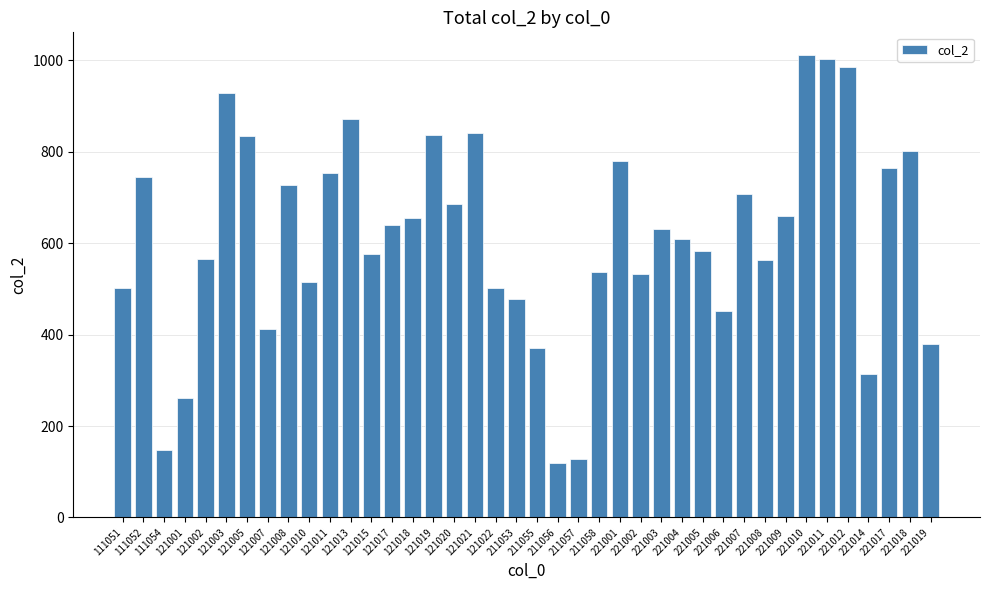

What is the difference between the maximum and minimum values?

891